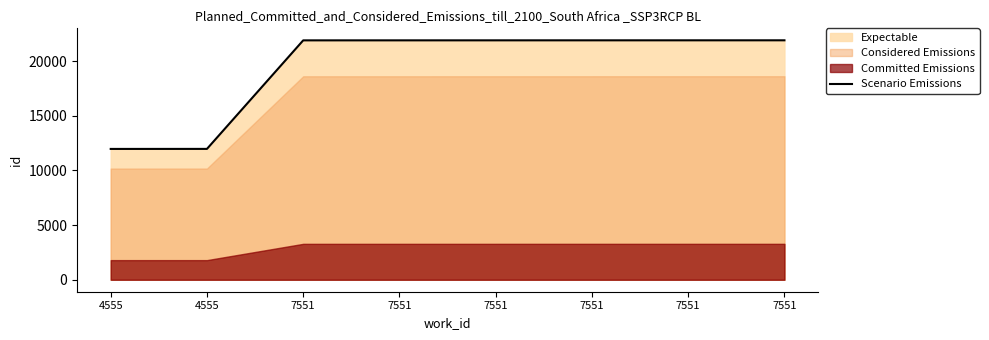

Is it true that the value at 7551 is 30174?

False